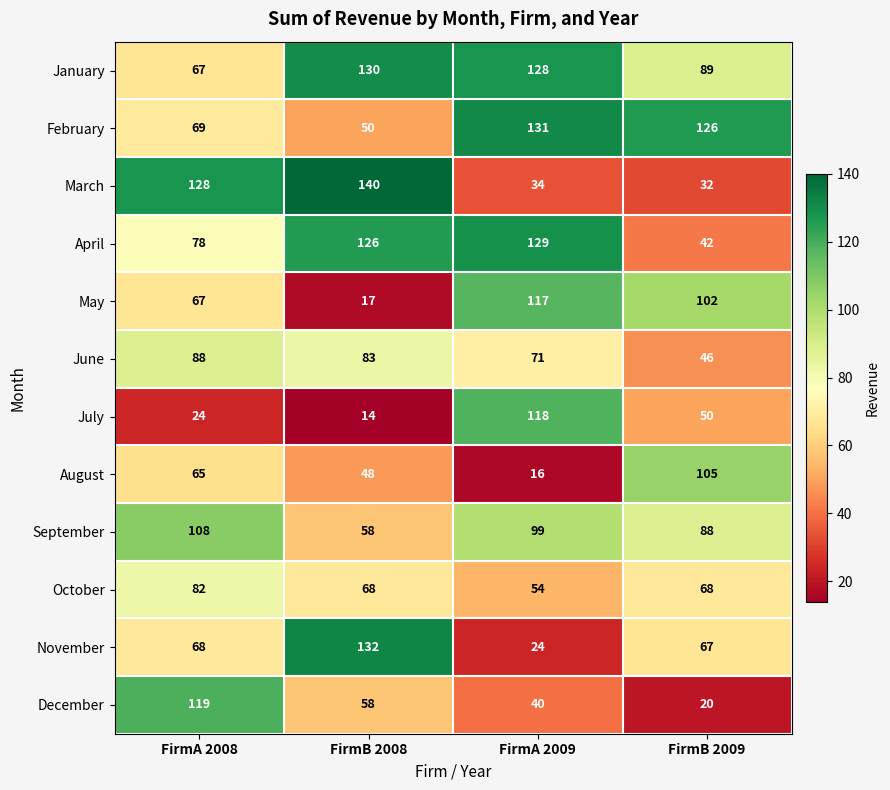

What is the difference between the highest and lowest values at FirmB 2009?

106